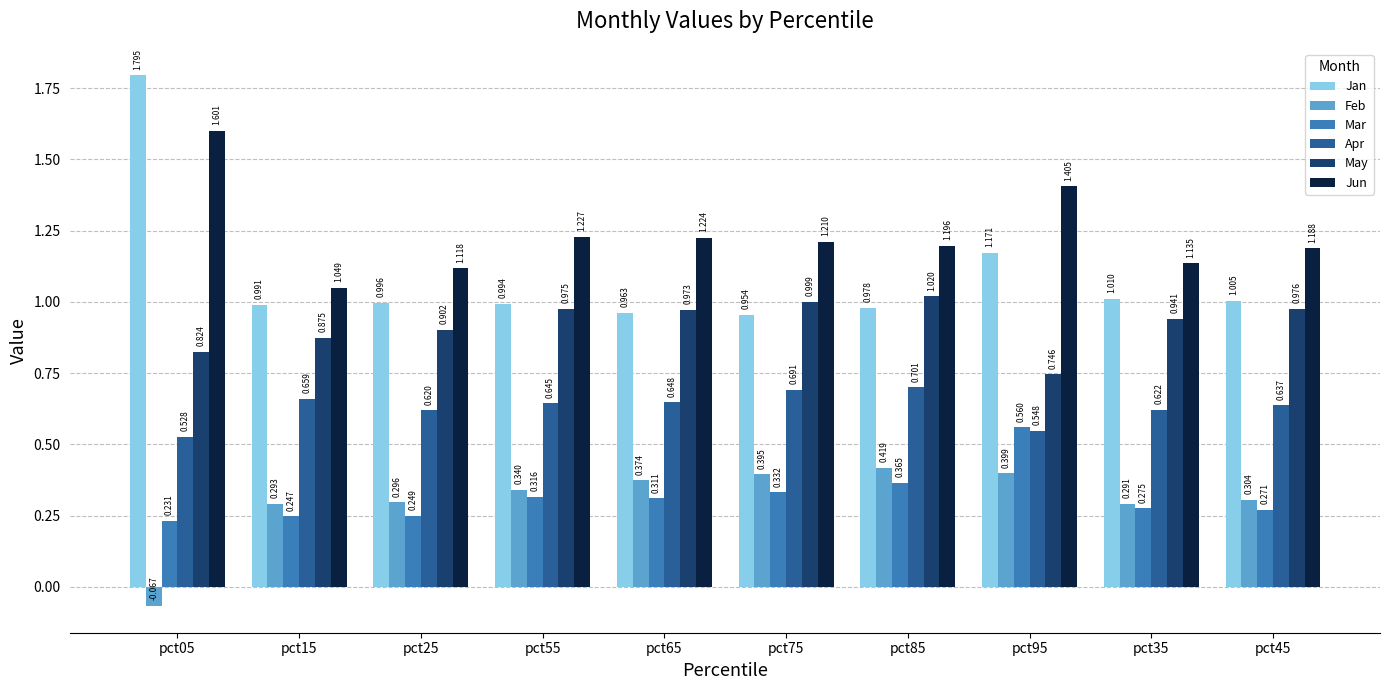

At which category is the sum across all series the highest?

pct05